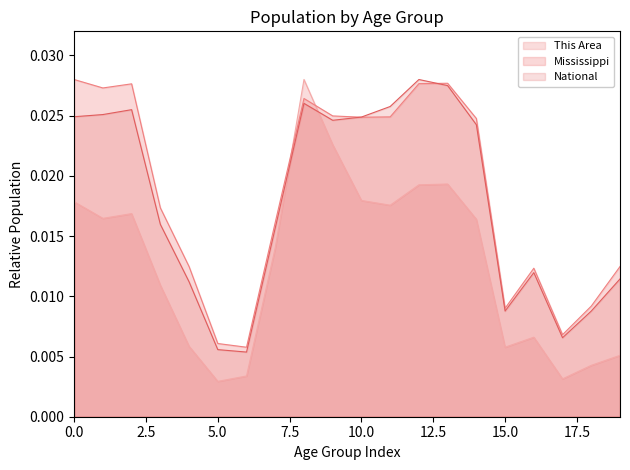

Count the number of categories in the chart.

20